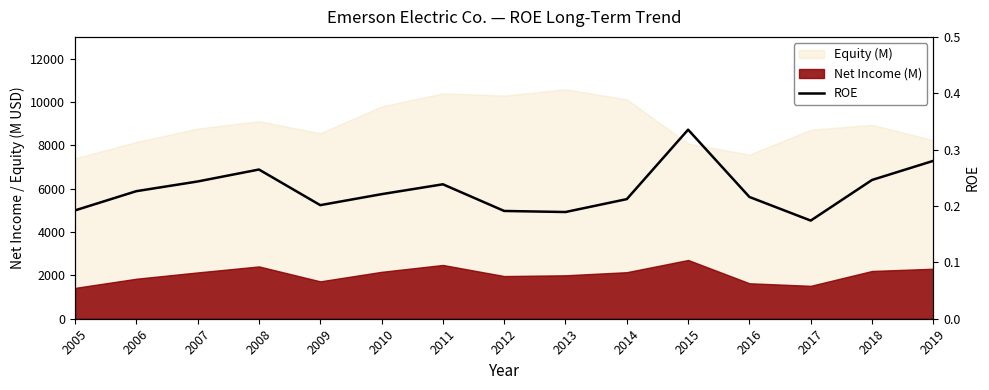

Count the values in the range 0 to 1.

15